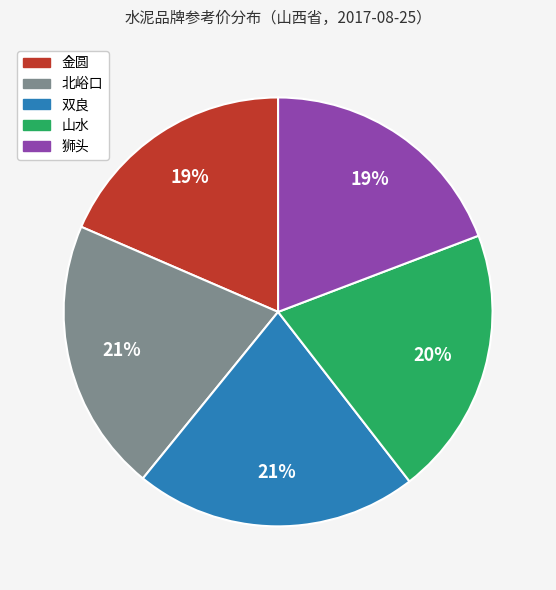

Which has a higher value, 狮头 or 山水?

山水